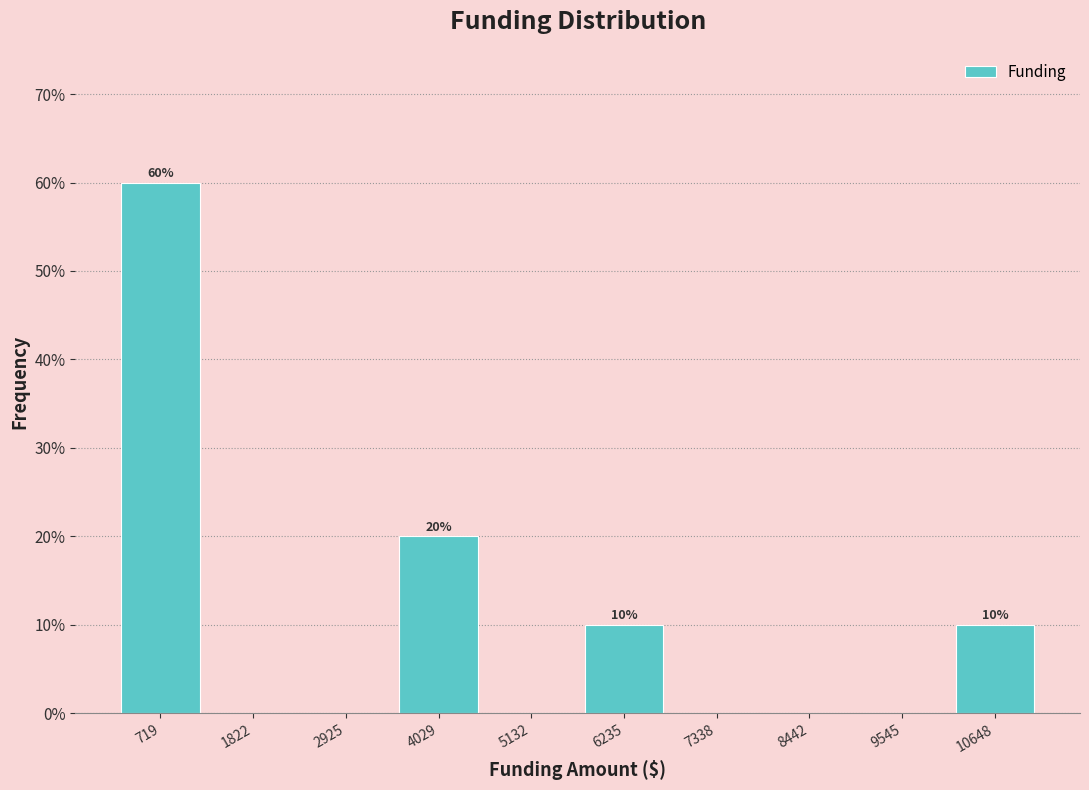

Over which range of the x-axis is the bar tallest?

200 to 1200